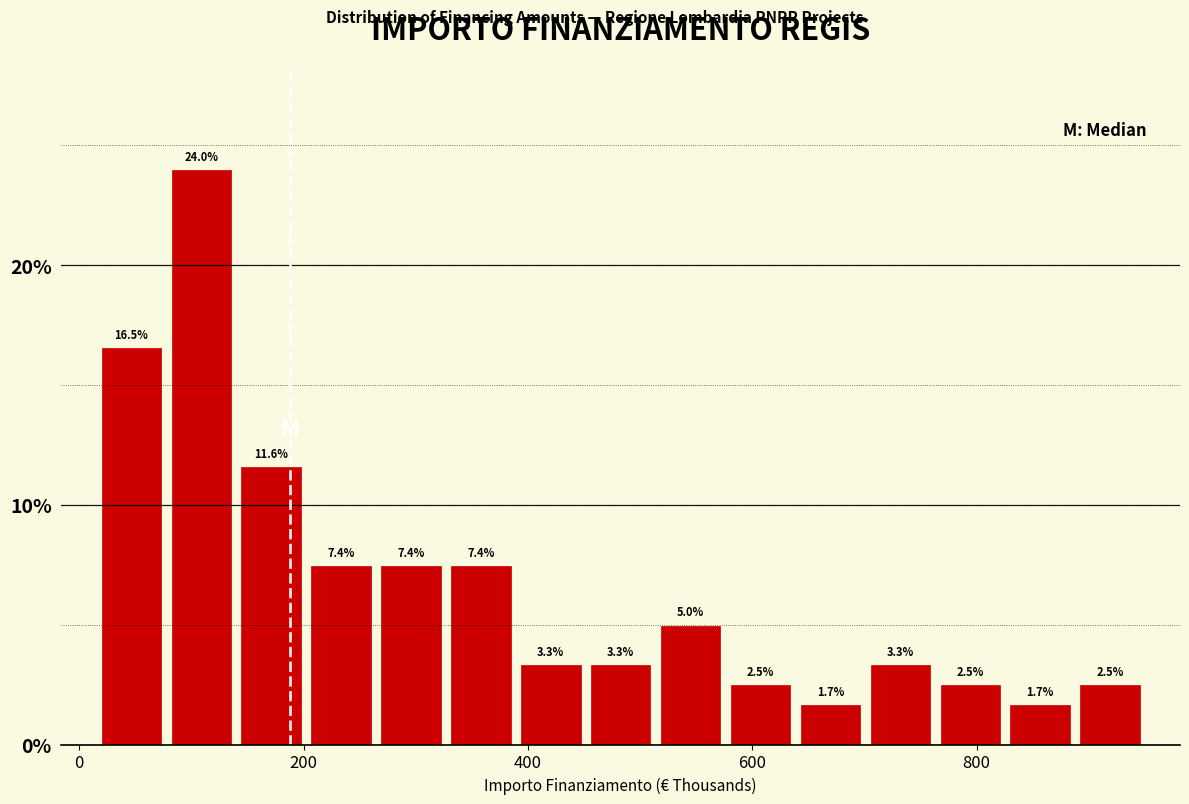

Around what value on the x-axis is the tallest bar? Give the approximate position of its centre, as read against the axis.

100